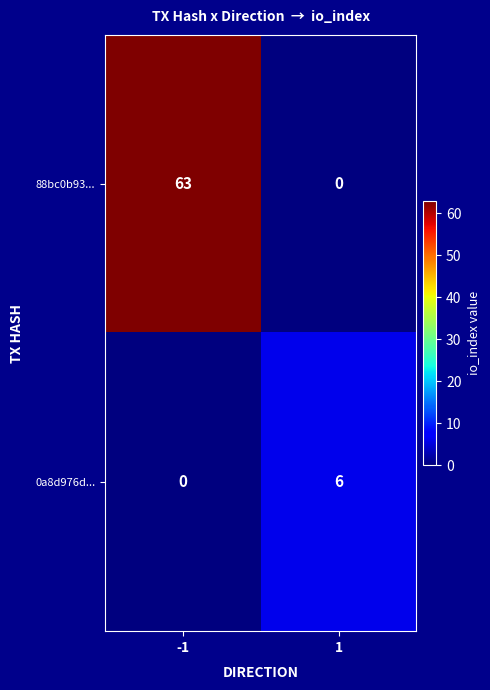

What is the highest value of the 0a8d976d... series?

6